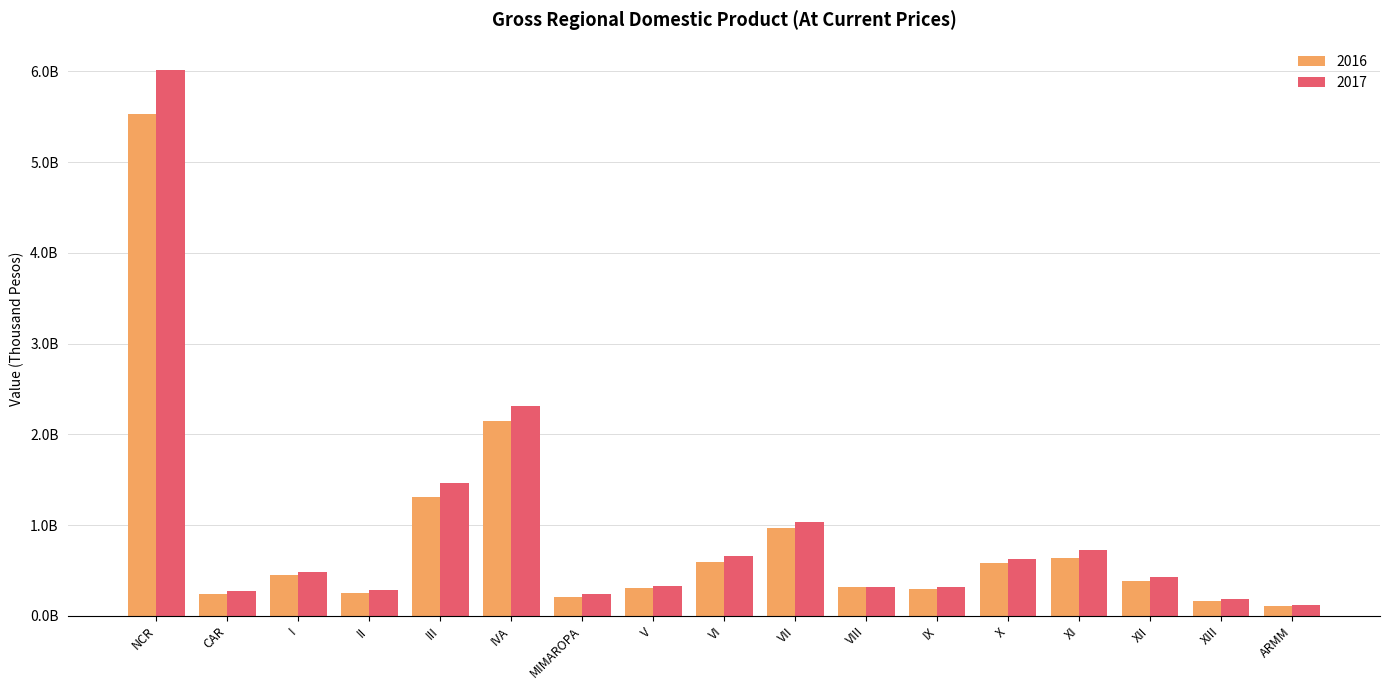

Reading right to left, transcribe all the data shown in this chart.

2016: 105246996	167308819	386407684	641245739	576819708	295105827	311740923	964876064	596202647	306539332	210488352	2142921719	1304052510	251400390	450382549	242868004	5526337349
2017: 119076875	180934323	426170149	728807009	626475724	312492153	320964359	1032638985	658002816	331676579	236468799	2316355788	1459629257	280561422	487587377	272267998	6016249210